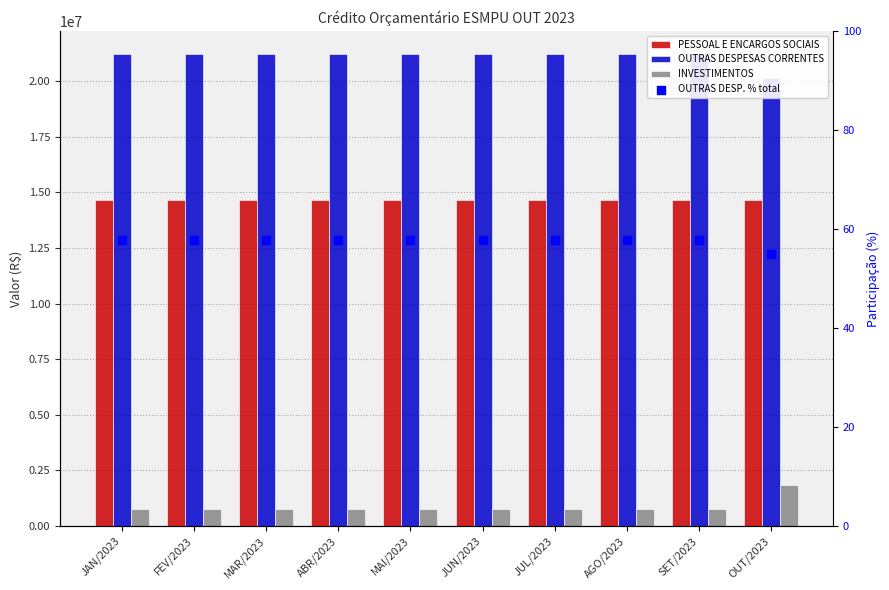

Which series has the largest Y range (max minus min)?

OUTRAS DESPESAS CORRENTES